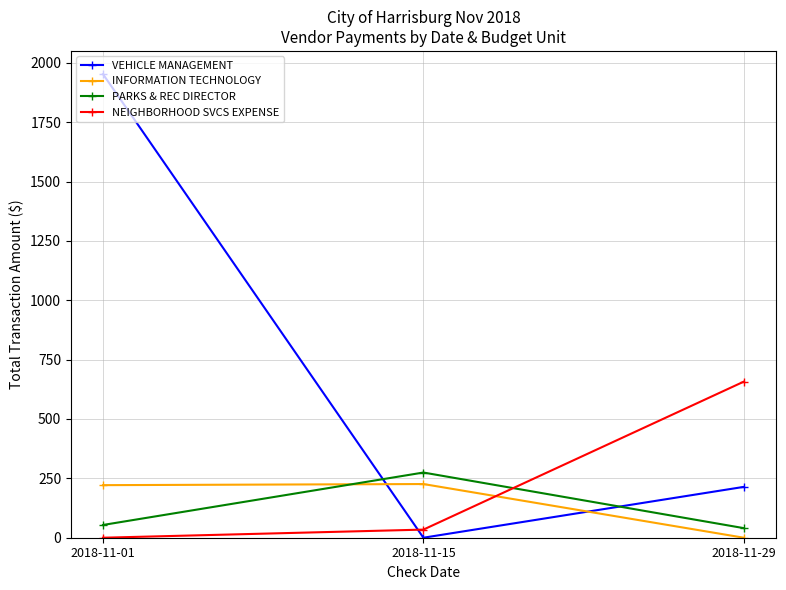

Read the PARKS & REC DIRECTOR value at 2018-11-29.

40.4